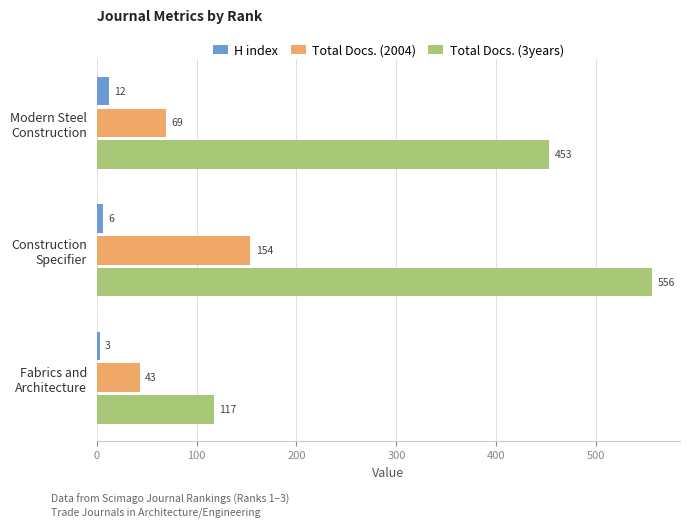

What is the greatest value displayed?

556